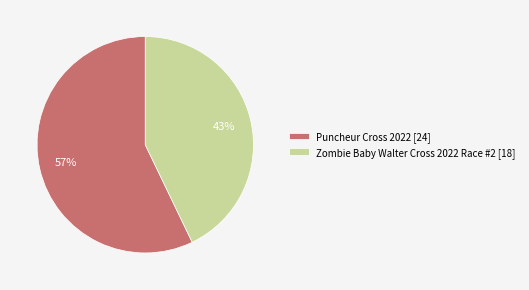

Which category has the smallest portion of the pie?

Zombie Baby Walter Cross 2022 Race #2